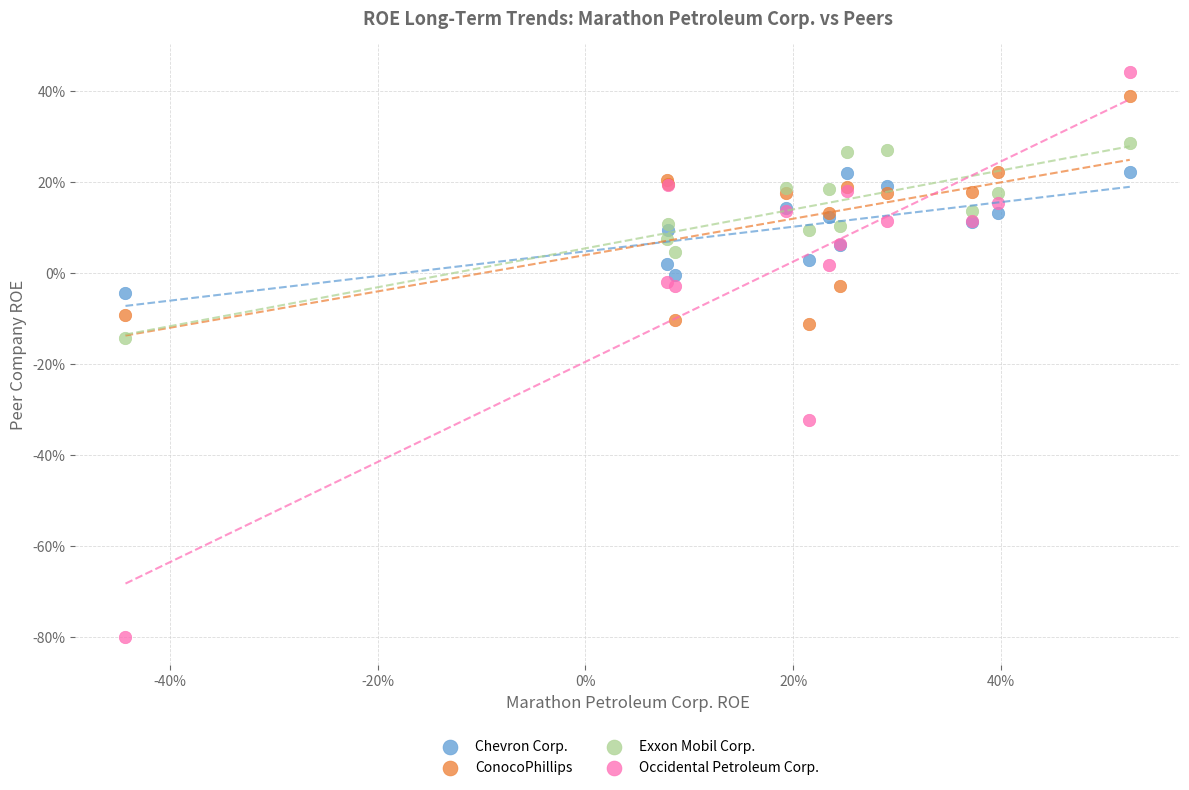

Which series has the largest Y range (max minus min)?

Occidental Petroleum Corp.